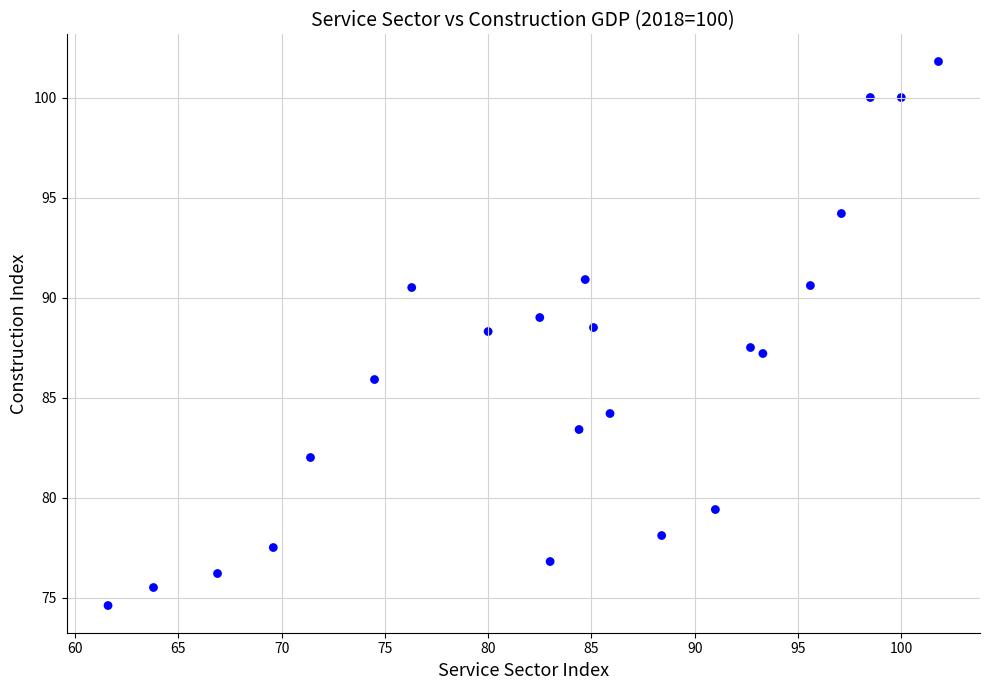

What is the range of Y values (max minus min)?

27.2